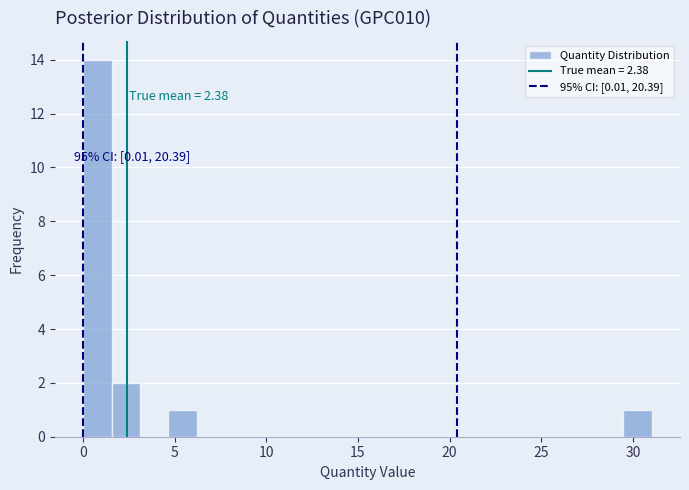

Read against the x-axis, roughly where is the centre of the tallest bar?

1.0